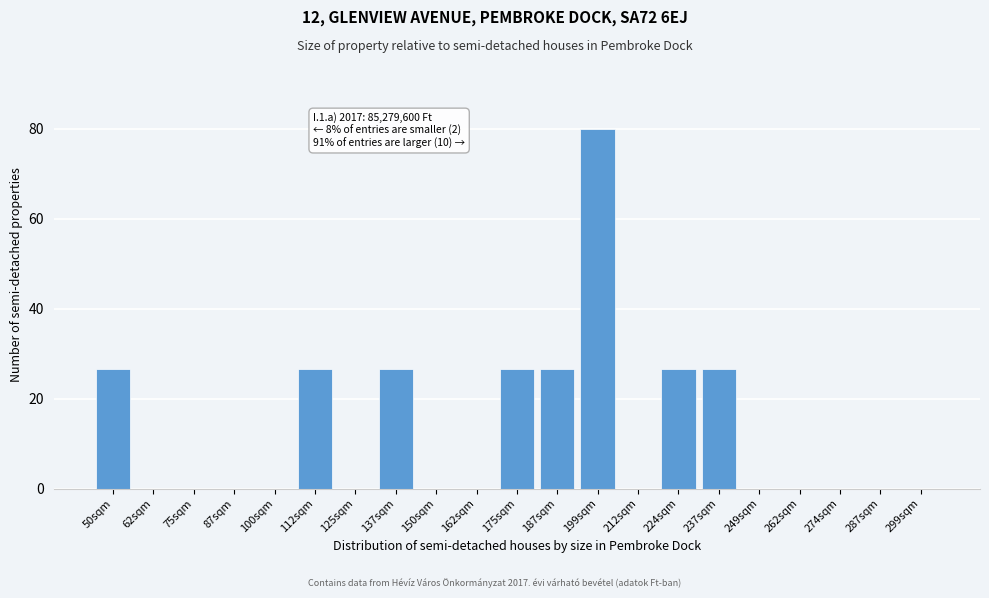

Reading left to right, extract all data points from this chart.

50sqm=26.7	62sqm=0.0	75sqm=0.0	87sqm=0.0	100sqm=0.0	112sqm=26.7	125sqm=0.0	137sqm=26.7	150sqm=0.0	162sqm=0.0	175sqm=26.7	187sqm=26.7	199sqm=80.0	212sqm=0.0	224sqm=26.7	237sqm=26.7	249sqm=0.0	262sqm=0.0	274sqm=0.0	287sqm=0.0	299sqm=0.0